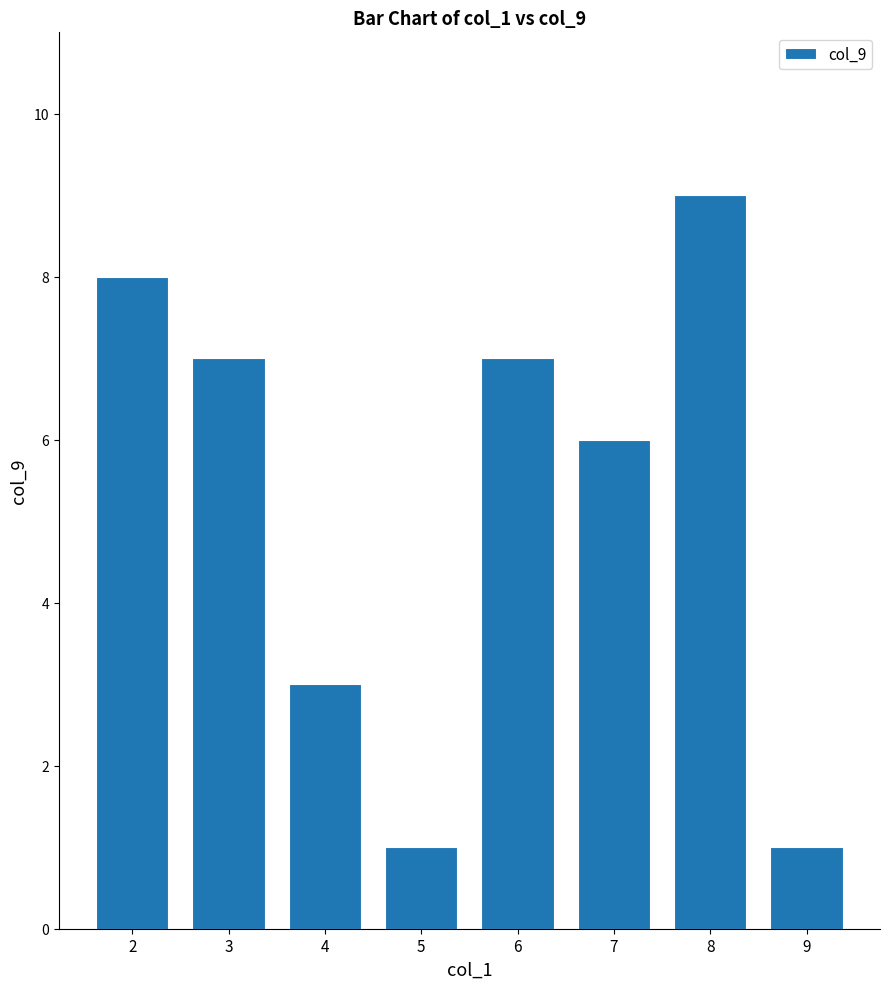

What is the minimum value shown in the chart?

1